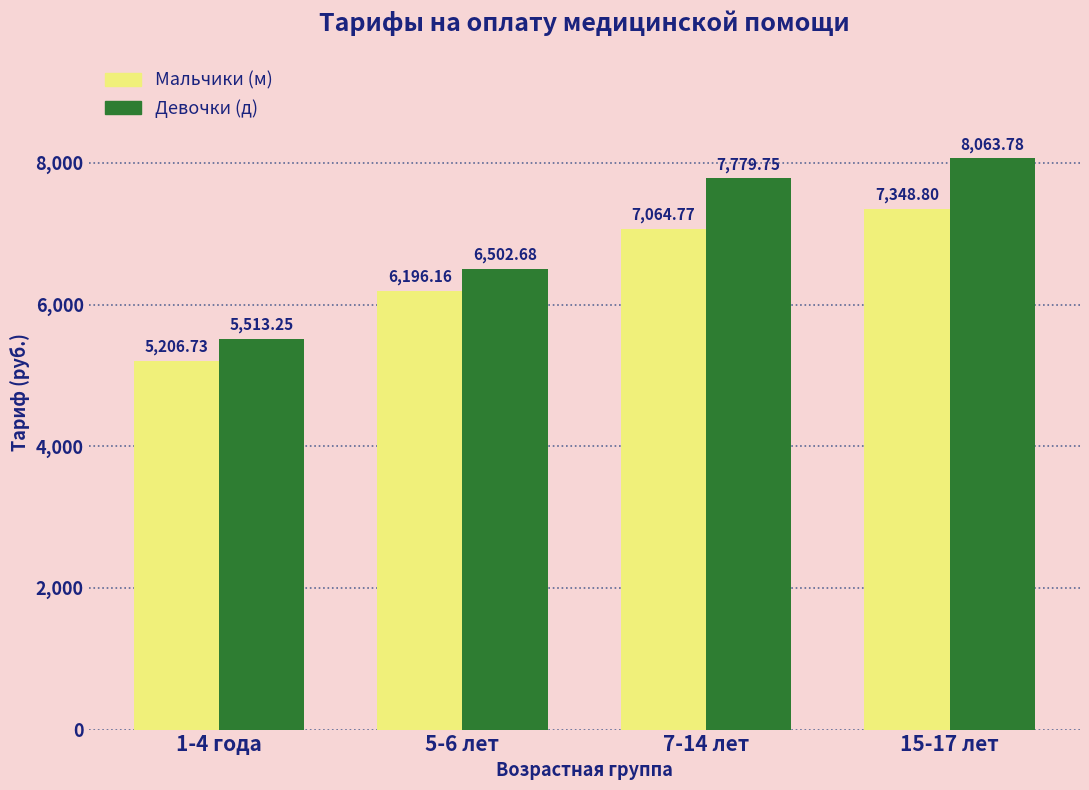

At which category is the sum across all series the highest?

15-17 лет